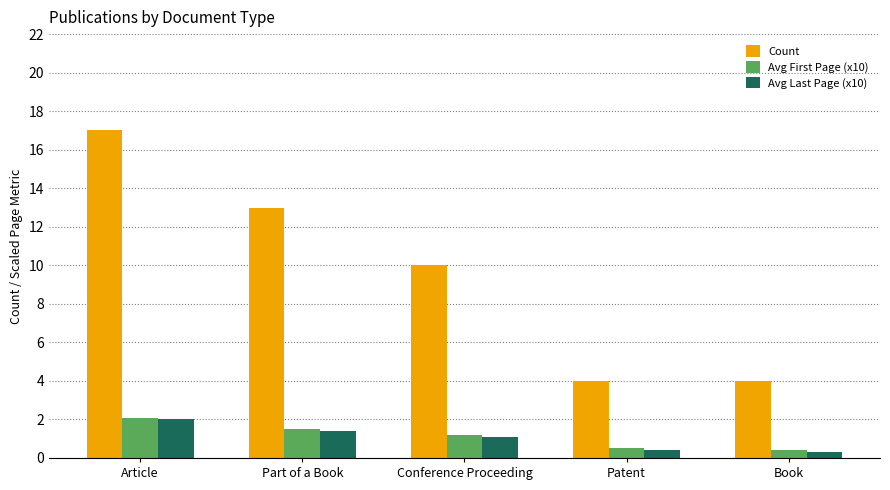

Which series has the largest total across all categories?

Count